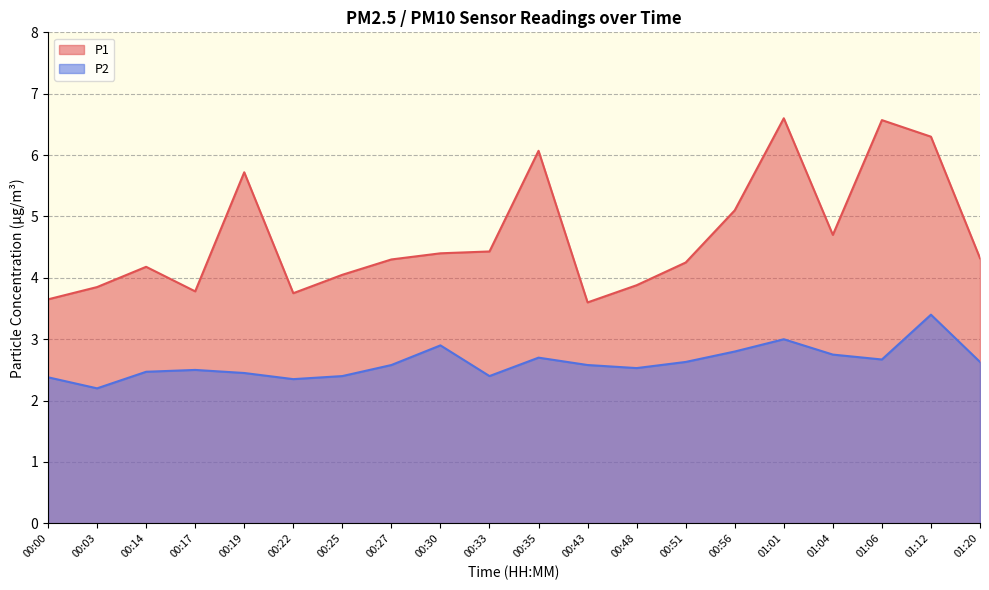

What are all the series names shown in the legend?

P1, P2